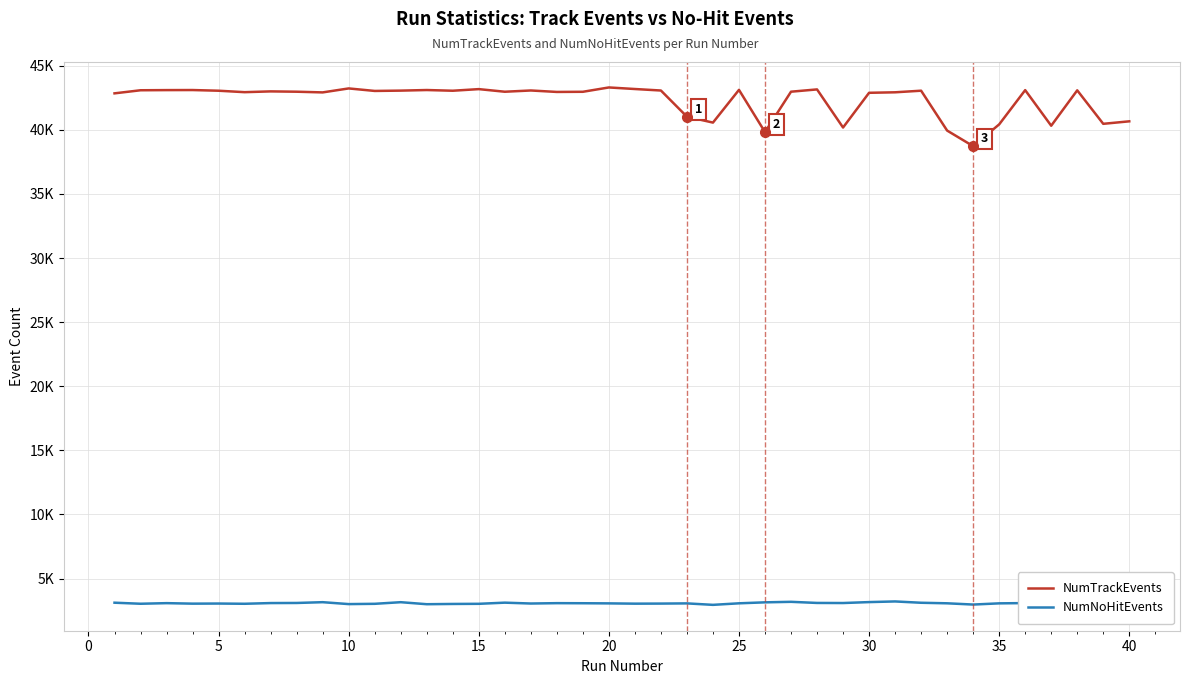

What are all the series names shown in the legend?

NumTrackEvents, NumNoHitEvents